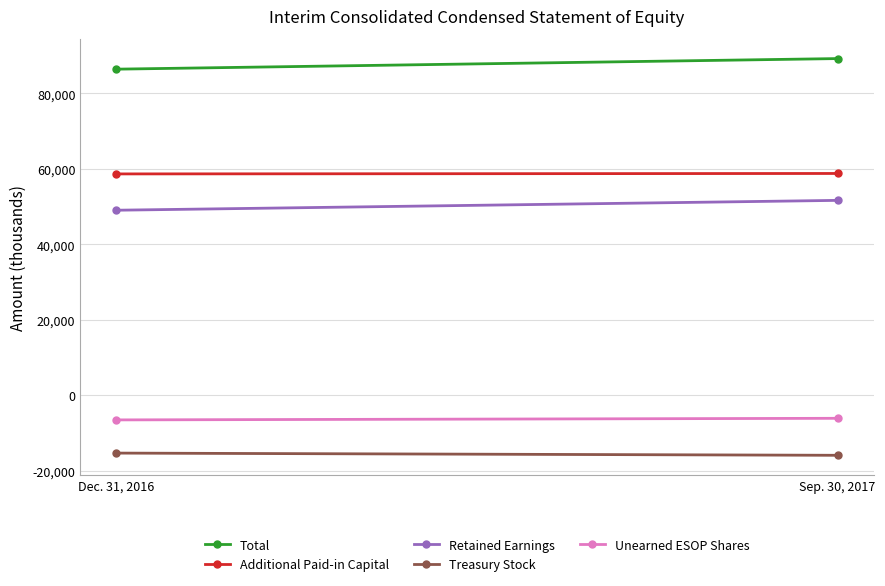

Reading right to left, transcribe all the data shown in this chart.

Total: 89235	86428
Additional Paid-in Capital: 58777	58660
Retained Earnings: 51646	49035
Treasury Stock: -15931	-15347
Unearned ESOP Shares: -6125	-6548